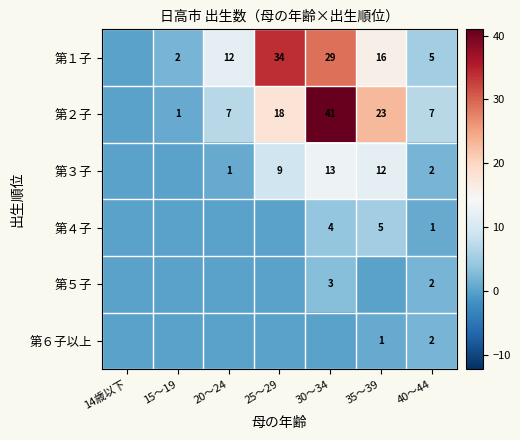

Is it true that 第３子 equals 16 at 25～29?

False